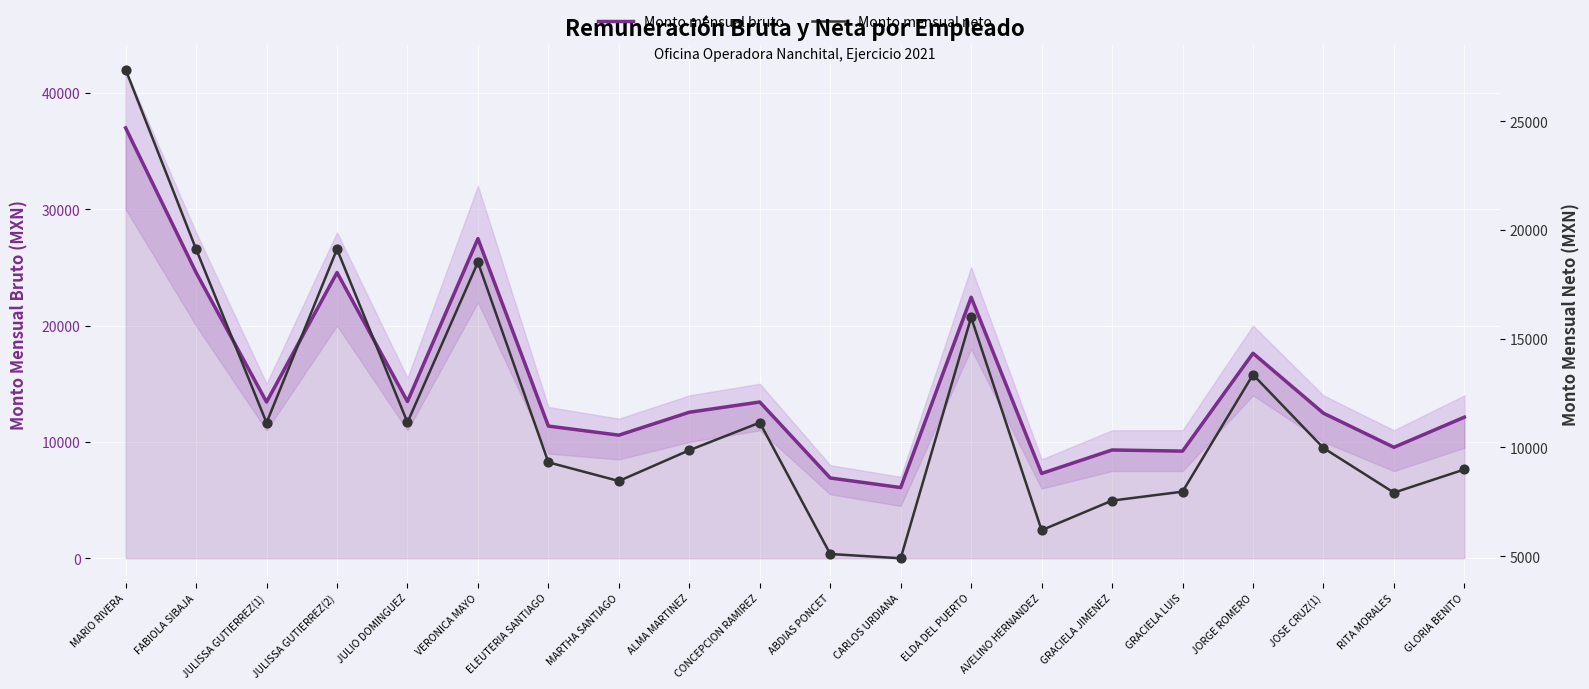

What are all the series names shown in the legend?

Monto mensual bruto, Monto mensual neto